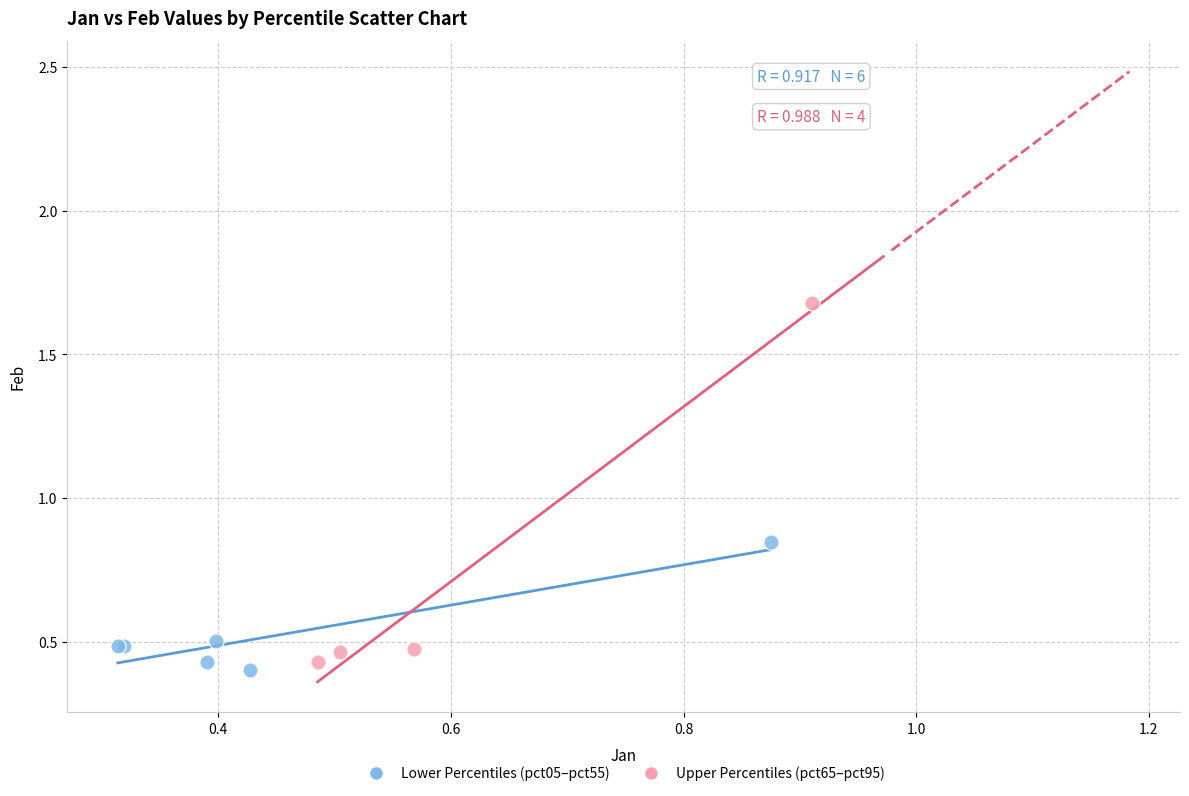

Which series has the largest Y range (max minus min)?

Upper Percentiles (pct65–pct95)